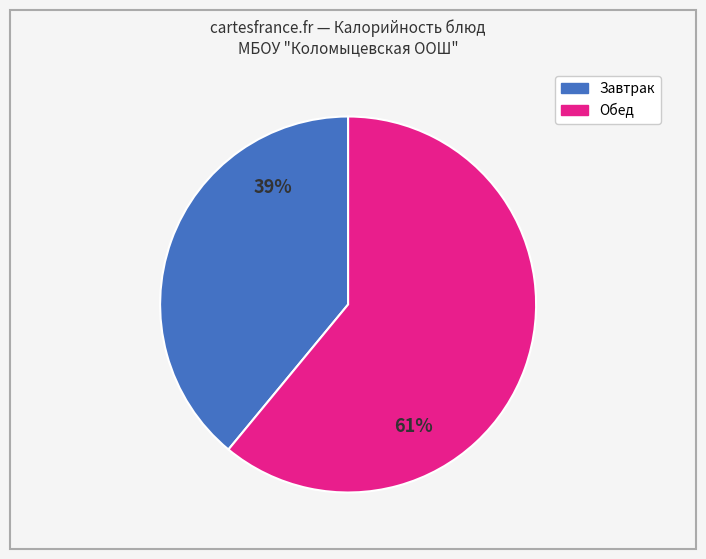

To the nearest percent, what is the average slice percentage?

50%